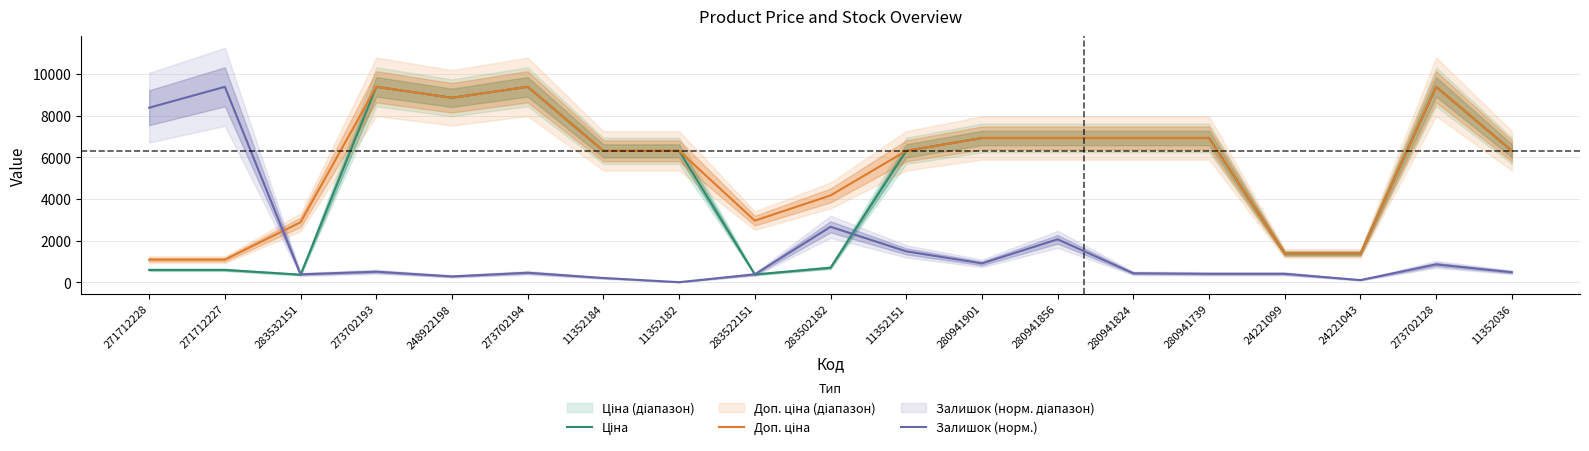

What is the difference between the Ціна values at 273702128 and 280941901?

2458.3